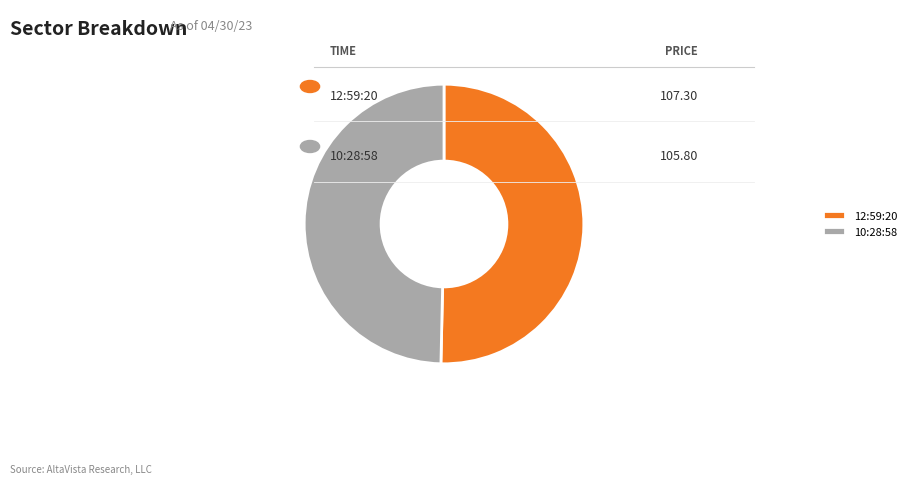

Which category has the smallest portion of the pie?

10:28:58